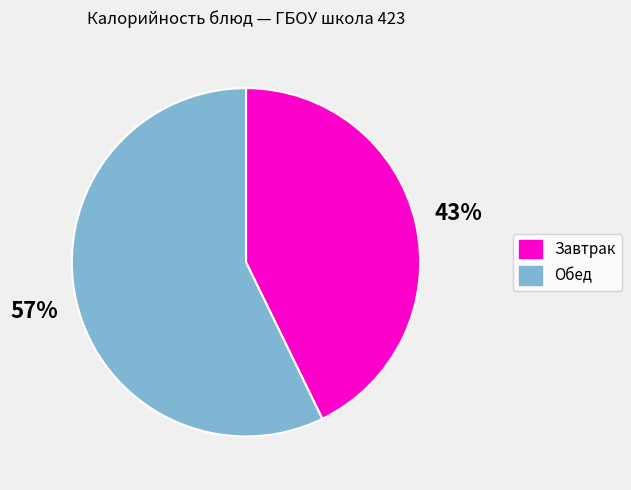

To the nearest percent, what is the average slice percentage?

50%